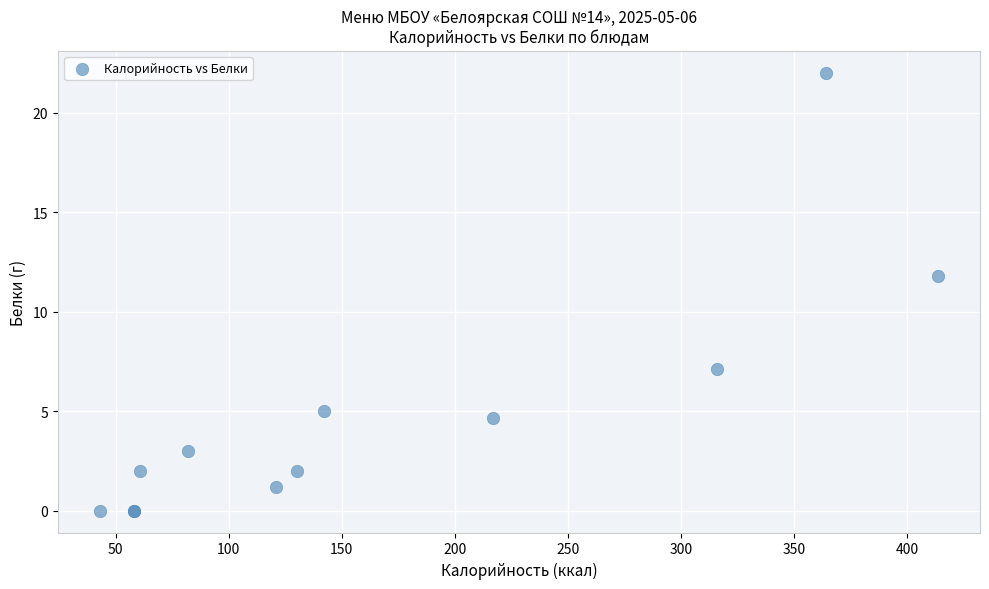

What Y value in the scatter plot is closest to 11?

11.8